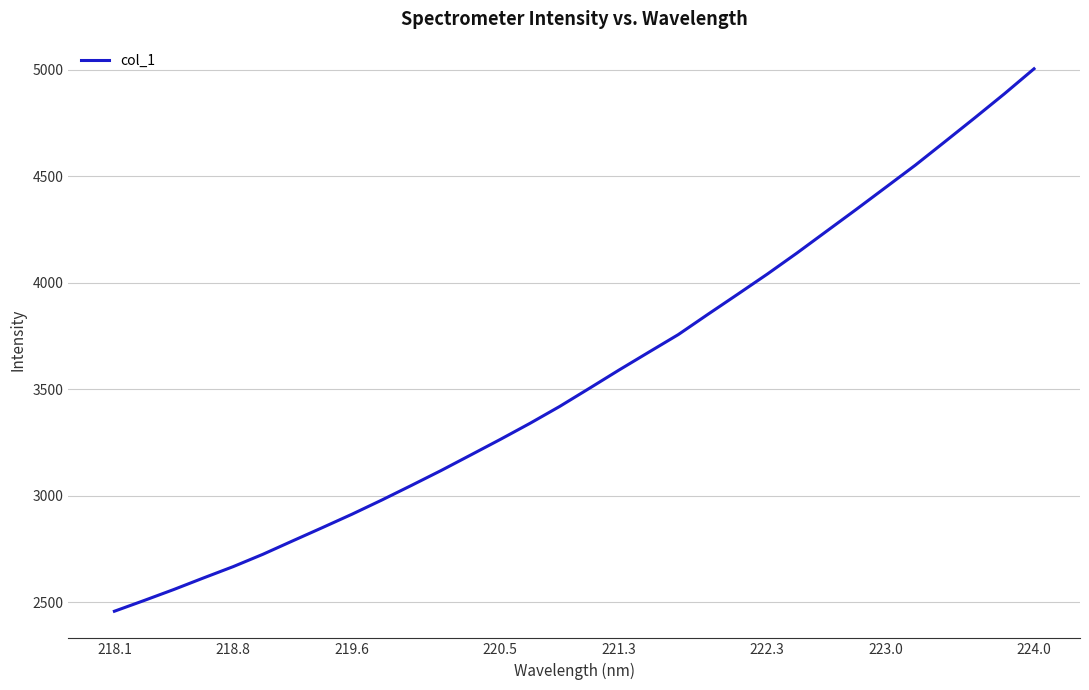

What is the sum of all values?

113843.4